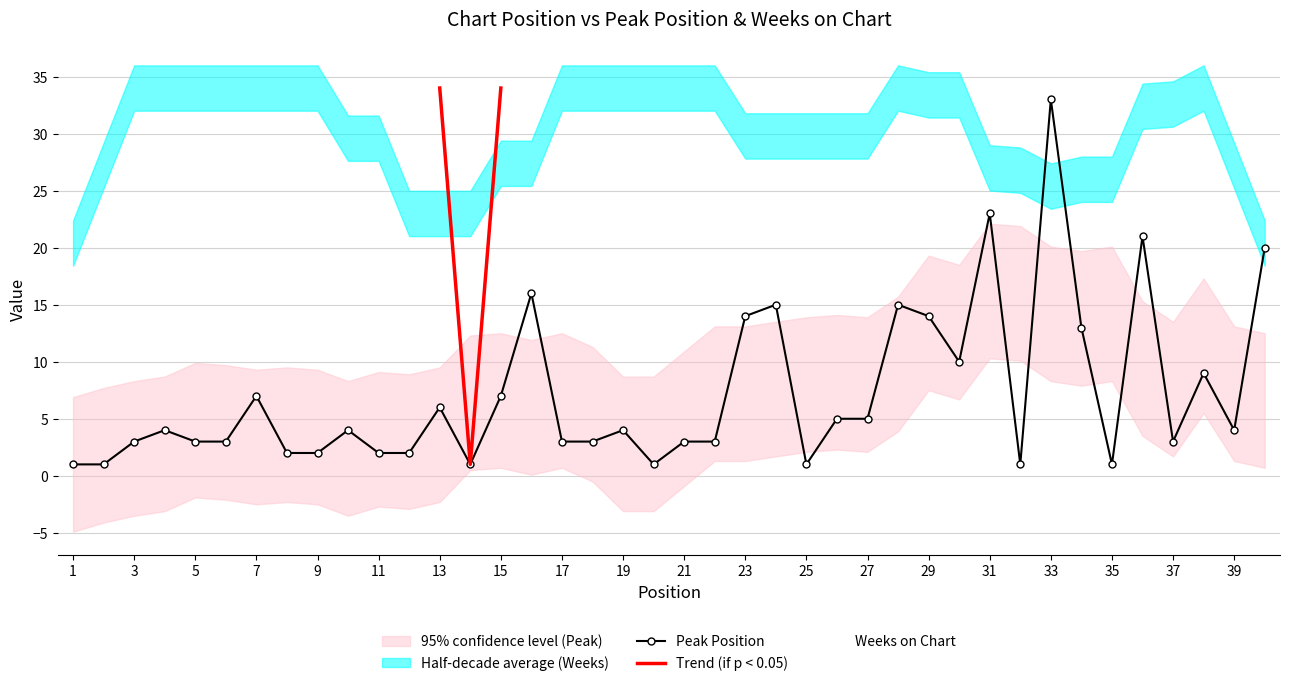

What is the sum of the Peak Position values at 6 and 8?

5